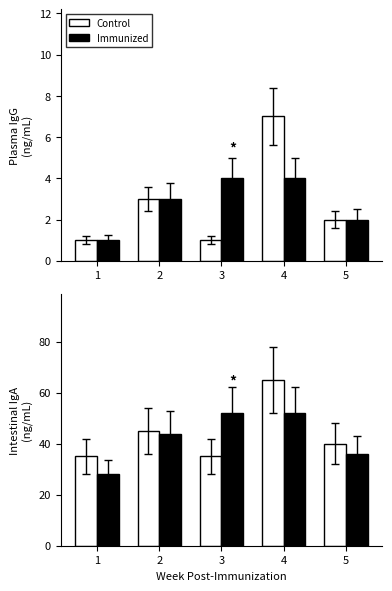

How many values in the Control series exceed 40?

2